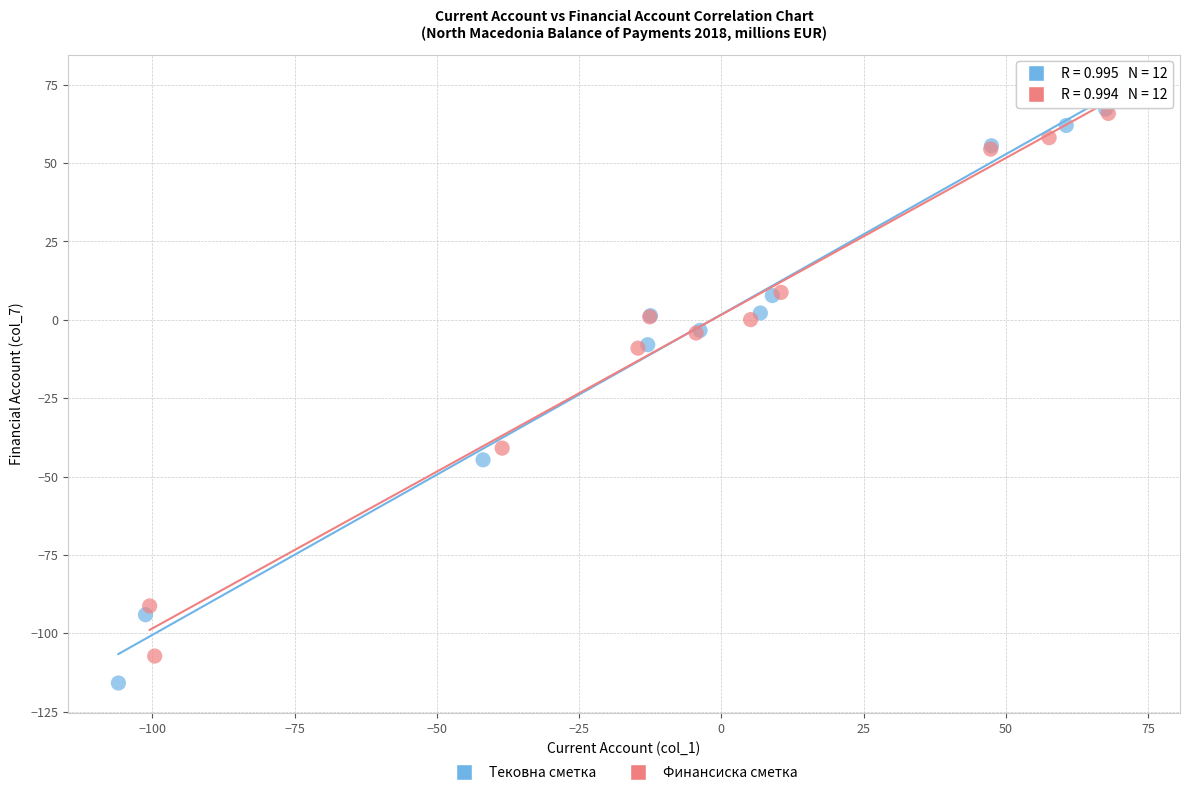

Which series reaches the minimum Y coordinate?

Тековна сметка